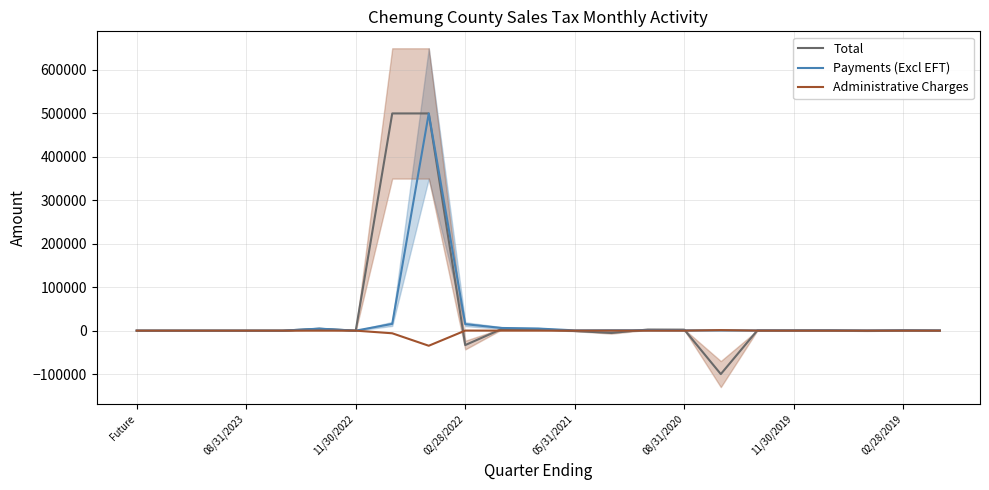

Between 17 and 14, which is larger?

14